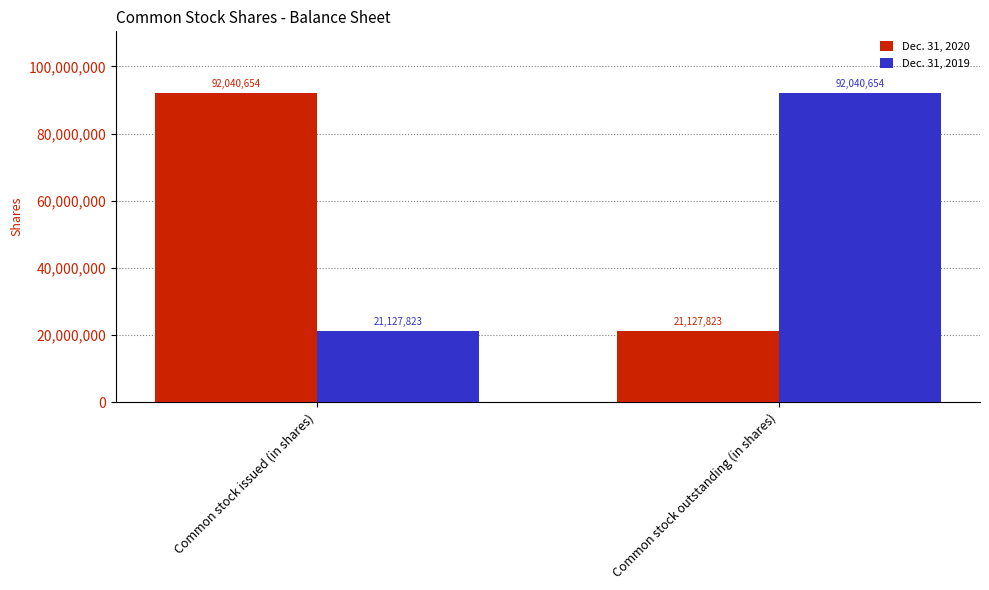

What is the sum of the Dec. 31, 2019 values at Common stock outstanding (in shares) and Common stock issued (in shares)?

113168477